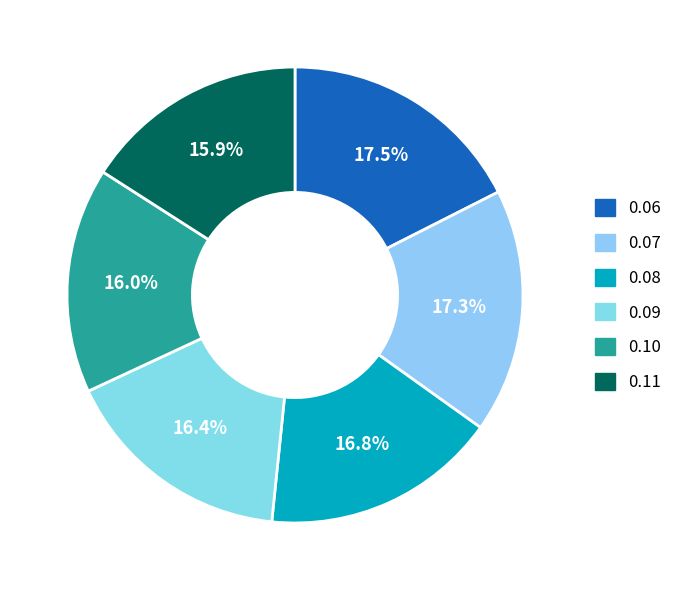

How many slices are in this pie chart?

6